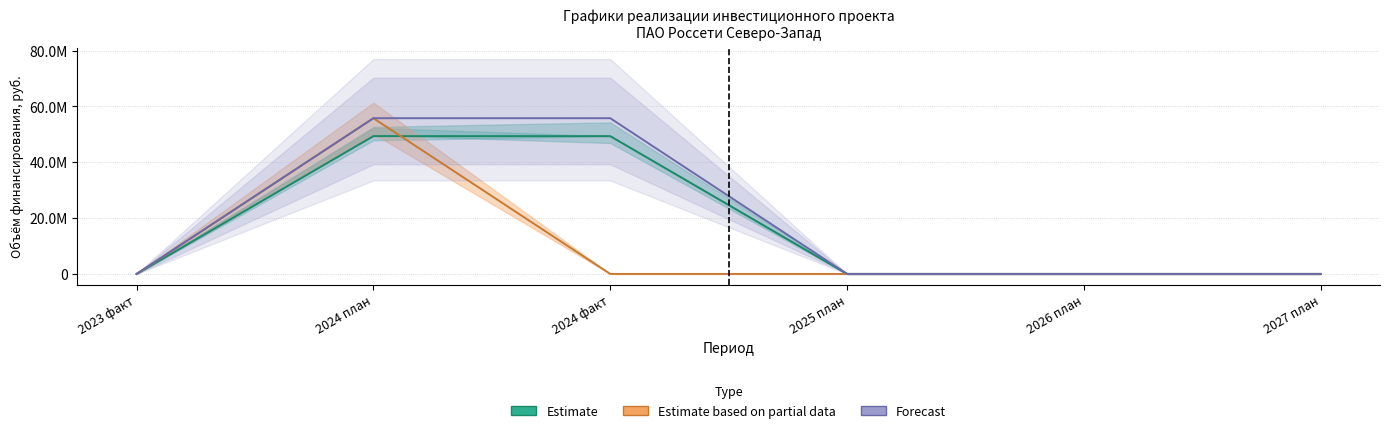

Is this an area chart (filled region under the line)?

No